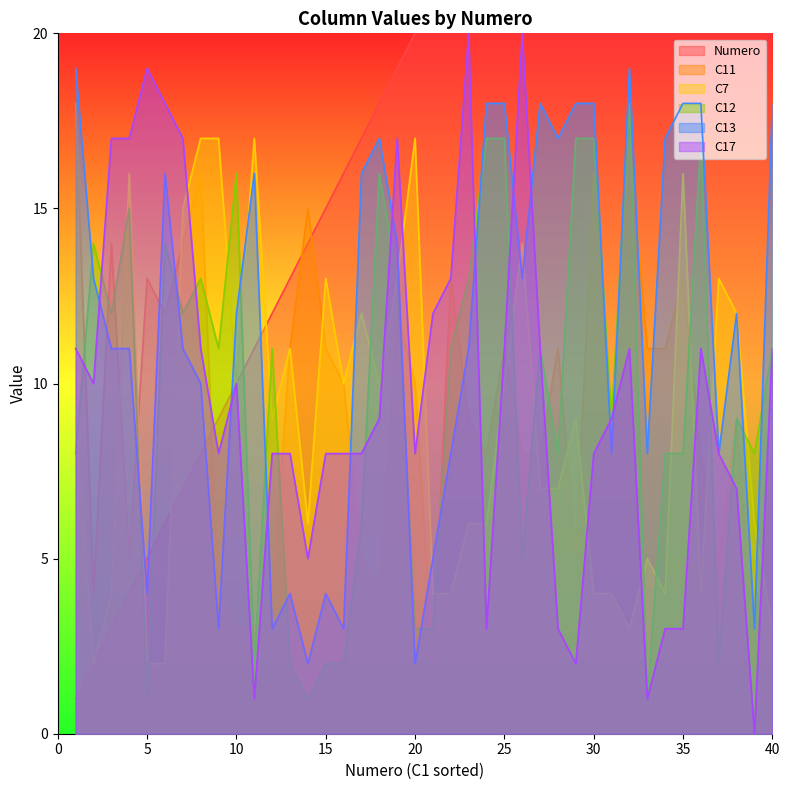

At 1, list the series in order from largest to smallest.

C13, C11, C17, C7, C12, Numero